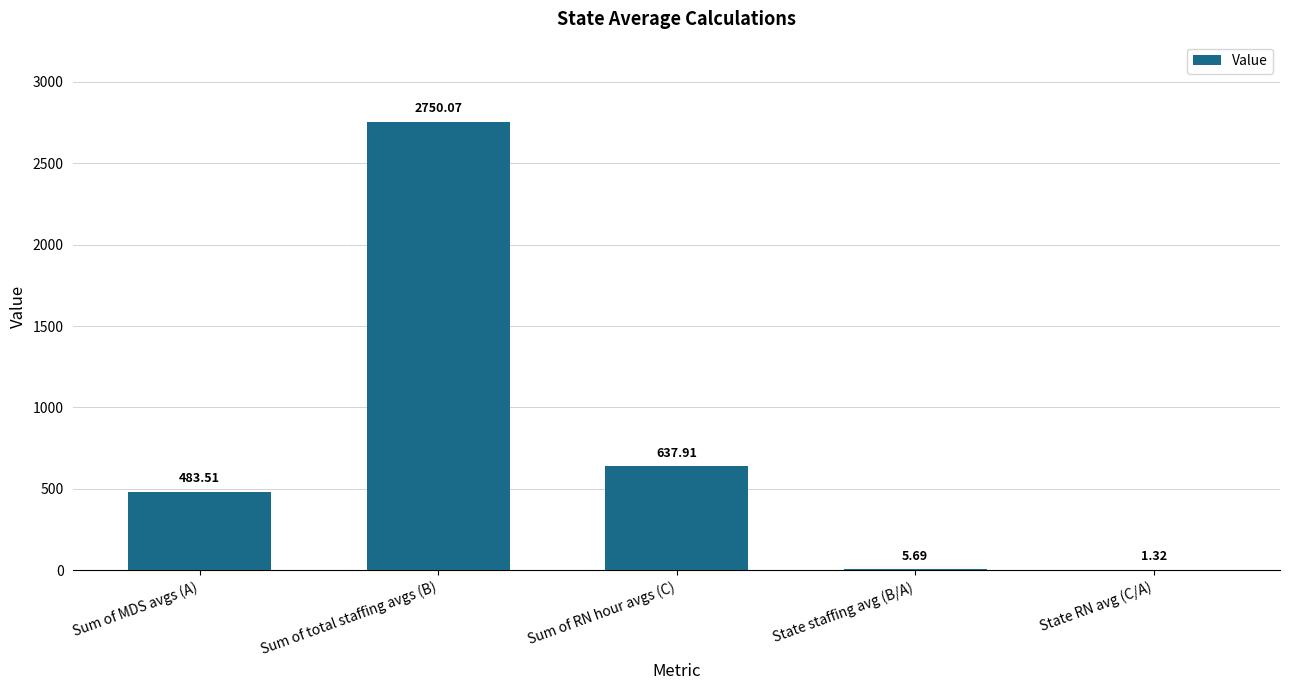

How many data points are above 483?

3